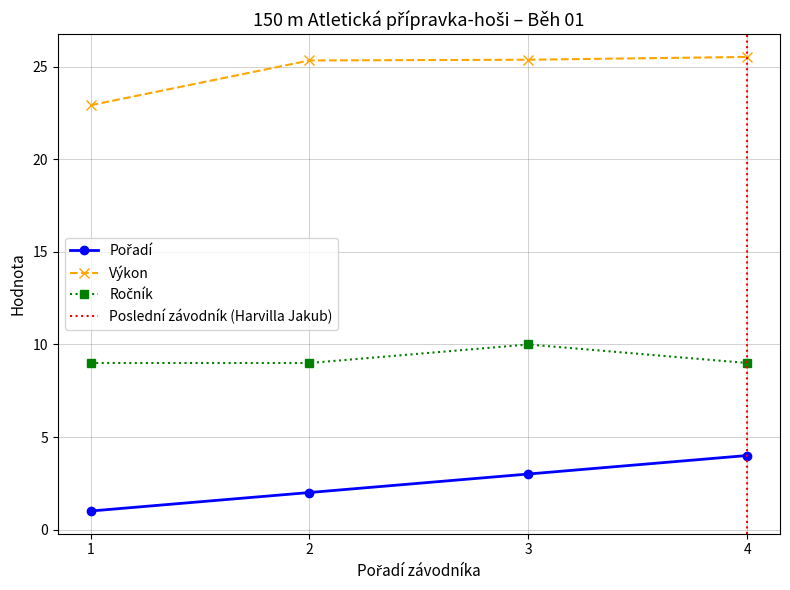

What is the value of the Výkon point at the 4th from the left?

25.5